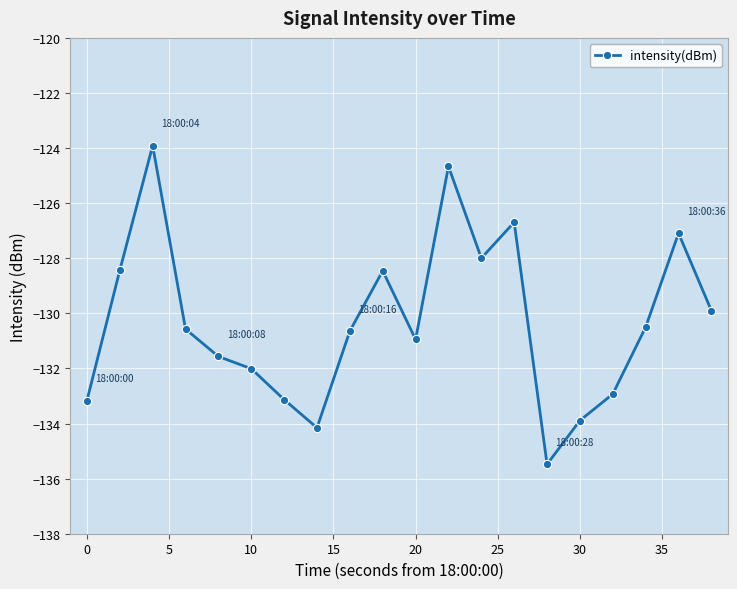

What is the value of the 10th point from the left?

-128.5